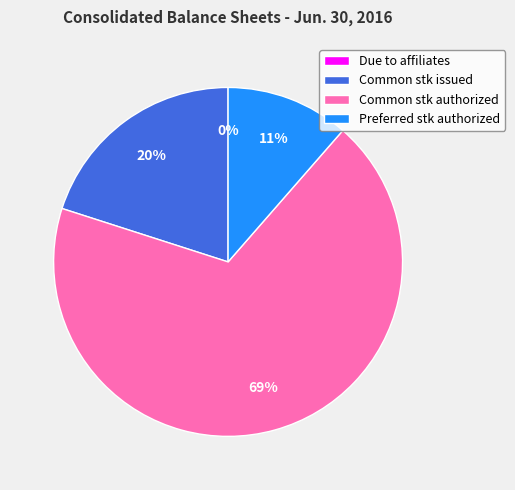

Is the sum of Common stk issued and Common stk authorized greater than half?

Yes